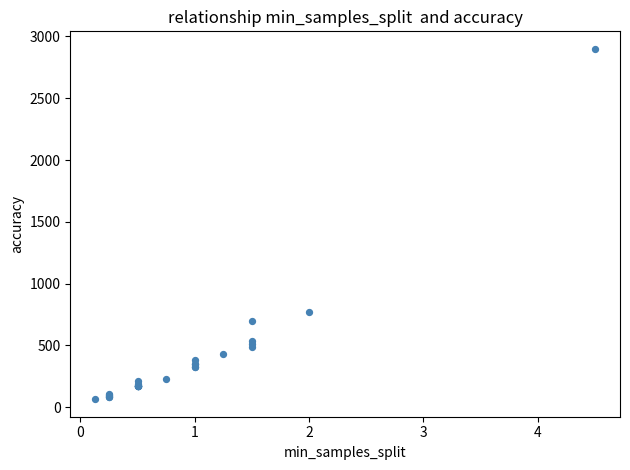

What Y value in the scatter plot is closest to 1482?

770